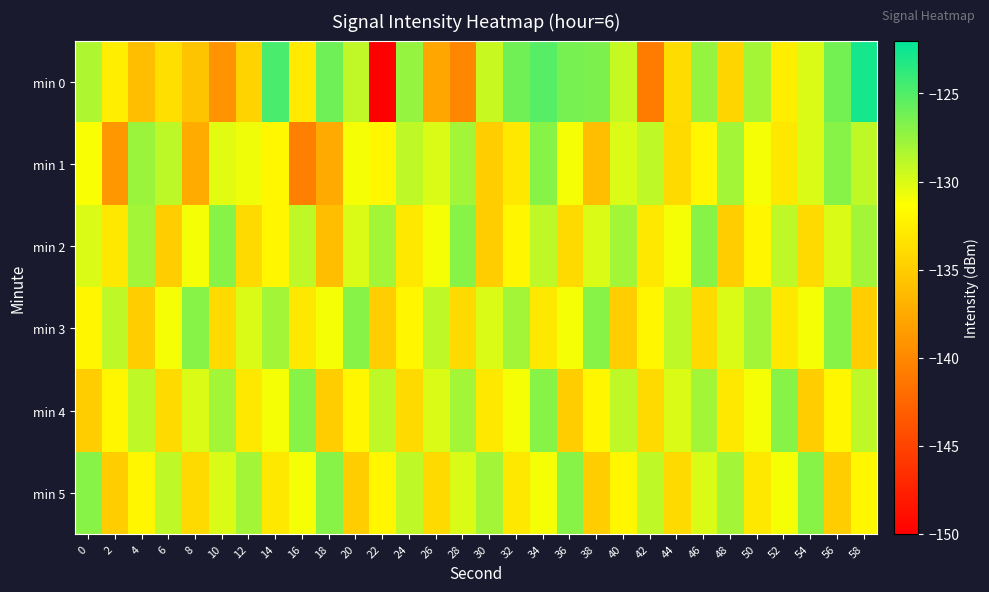

Reading left to right, list all the values displayed in this chart.

min 0: 0=-128.4	2=-132.5	4=-136.1	6=-133.7	8=-135.6	10=-139.1	12=-134.6	14=-124.7	16=-132.9	18=-126.1	20=-129.0	22=-150.2	24=-127.5	26=-137.8	28=-140.1	30=-129.3	32=-126.1	34=-125.2	36=-126.4	38=-126.6	40=-129.2	42=-140.9	44=-133.9	46=-127.4	48=-134.4	50=-128.0	52=-132.5	54=-130.0	56=-126.3	58=-122.8
min 1: 0=-131.1	2=-138.9	4=-127.7	6=-128.9	8=-137.5	10=-130.3	12=-130.8	14=-131.9	16=-140.7	18=-137.5	20=-131.0	22=-132.0	24=-129.0	26=-130.0	28=-128.0	30=-135.0	32=-133.0	34=-127.0	36=-131.0	38=-136.0	40=-130.0	42=-129.0	44=-134.0	46=-132.0	48=-128.0	50=-131.0	52=-133.0	54=-130.0	56=-127.0	58=-129.0
min 2: 0=-130.0	2=-133.0	4=-128.0	6=-135.0	8=-131.0	10=-127.0	12=-134.0	14=-132.0	16=-129.0	18=-136.0	20=-130.0	22=-128.0	24=-133.0	26=-131.0	28=-127.0	30=-135.0	32=-132.0	34=-129.0	36=-134.0	38=-130.0	40=-128.0	42=-133.0	44=-131.0	46=-127.0	48=-135.0	50=-132.0	52=-129.0	54=-134.0	56=-130.0	58=-128.0
min 3: 0=-132.0	2=-129.0	4=-135.0	6=-131.0	8=-127.0	10=-134.0	12=-130.0	14=-128.0	16=-133.0	18=-131.0	20=-127.0	22=-135.0	24=-132.0	26=-129.0	28=-134.0	30=-130.0	32=-128.0	34=-133.0	36=-131.0	38=-127.0	40=-135.0	42=-132.0	44=-129.0	46=-134.0	48=-130.0	50=-128.0	52=-133.0	54=-131.0	56=-127.0	58=-135.0
min 4: 0=-135.0	2=-132.0	4=-129.0	6=-134.0	8=-130.0	10=-128.0	12=-133.0	14=-131.0	16=-127.0	18=-135.0	20=-132.0	22=-129.0	24=-134.0	26=-130.0	28=-128.0	30=-133.0	32=-131.0	34=-127.0	36=-135.0	38=-132.0	40=-129.0	42=-134.0	44=-130.0	46=-128.0	48=-133.0	50=-131.0	52=-127.0	54=-135.0	56=-132.0	58=-129.0
min 5: 0=-127.0	2=-135.0	4=-132.0	6=-129.0	8=-134.0	10=-130.0	12=-128.0	14=-133.0	16=-131.0	18=-127.0	20=-135.0	22=-132.0	24=-129.0	26=-134.0	28=-130.0	30=-128.0	32=-133.0	34=-131.0	36=-127.0	38=-135.0	40=-132.0	42=-129.0	44=-134.0	46=-130.0	48=-128.0	50=-133.0	52=-131.0	54=-127.0	56=-135.0	58=-132.0